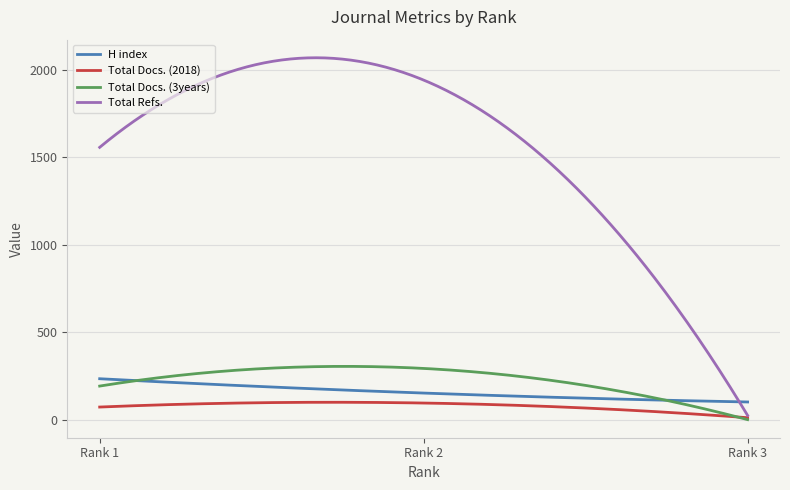

What is the maximum value for Total Docs. (2018)?

99.3